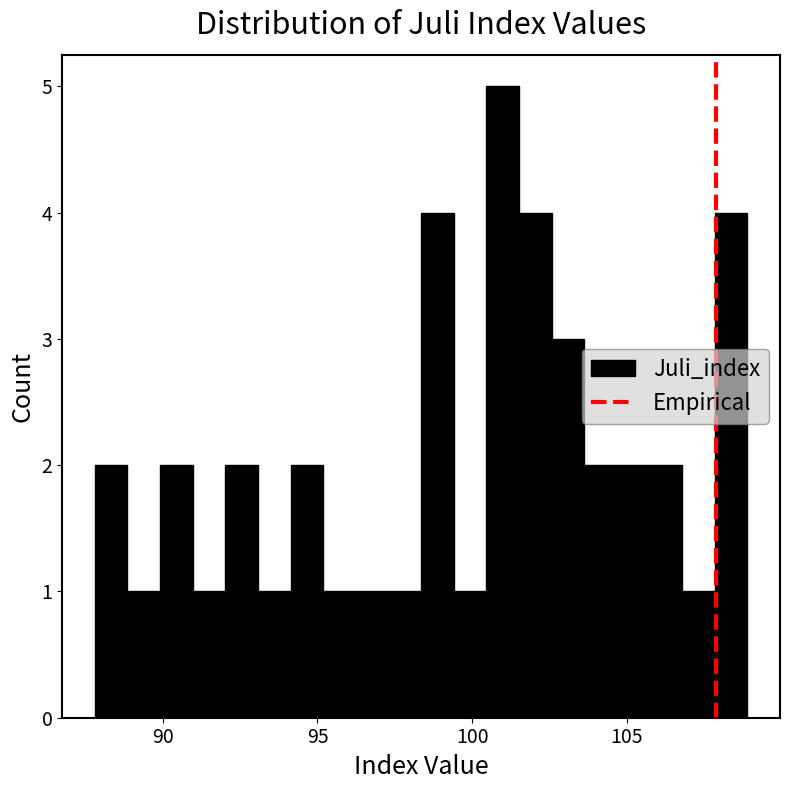

Around what value on the x-axis is the tallest bar? Give the approximate position of its centre, as read against the axis.

101.0